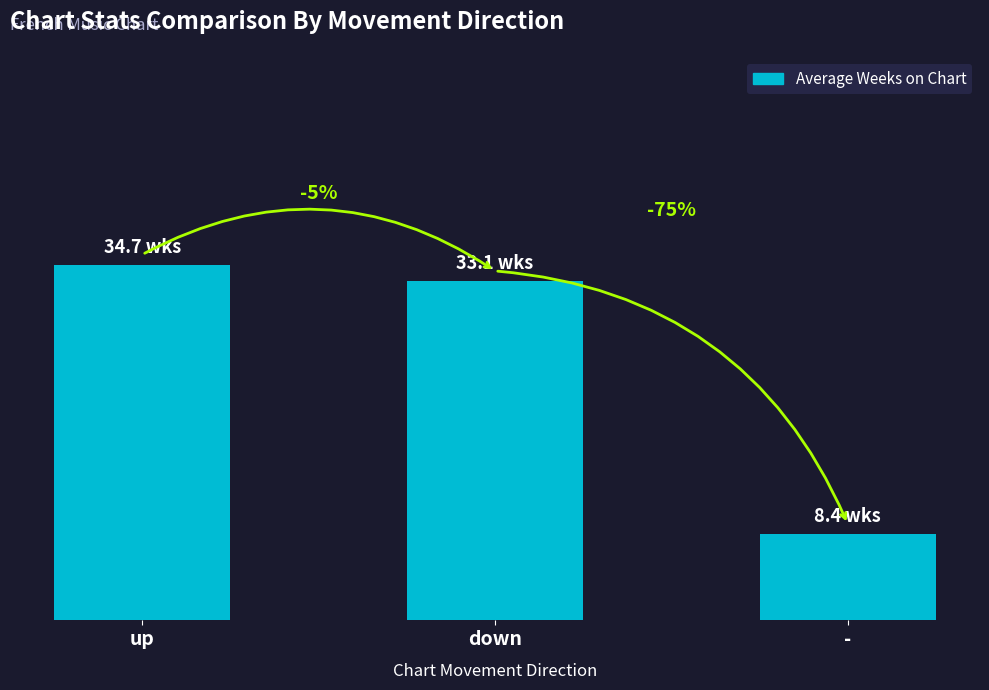

The chart shows a value of 34.7 at up. True or false?

True